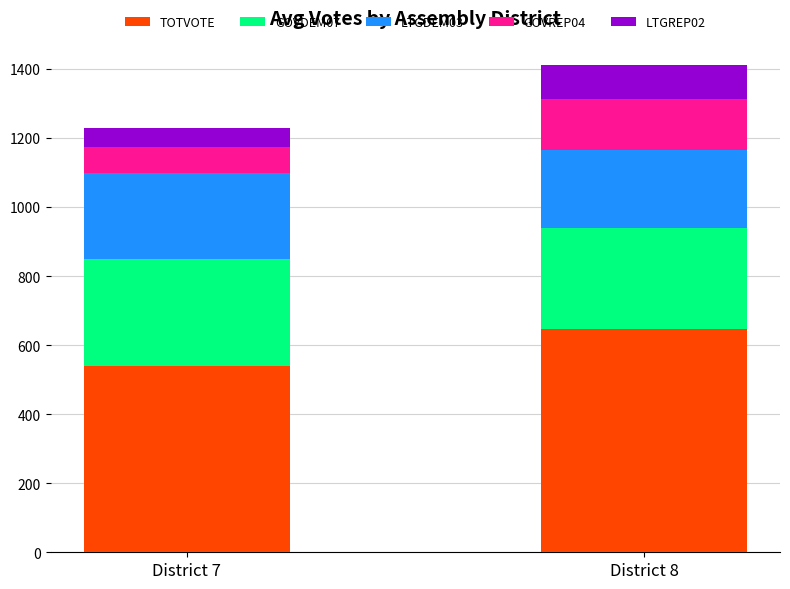

What are all the series names shown in the legend?

TOTVOTE, GOVDEM07, LTGDEM03, GOVREP04, LTGREP02